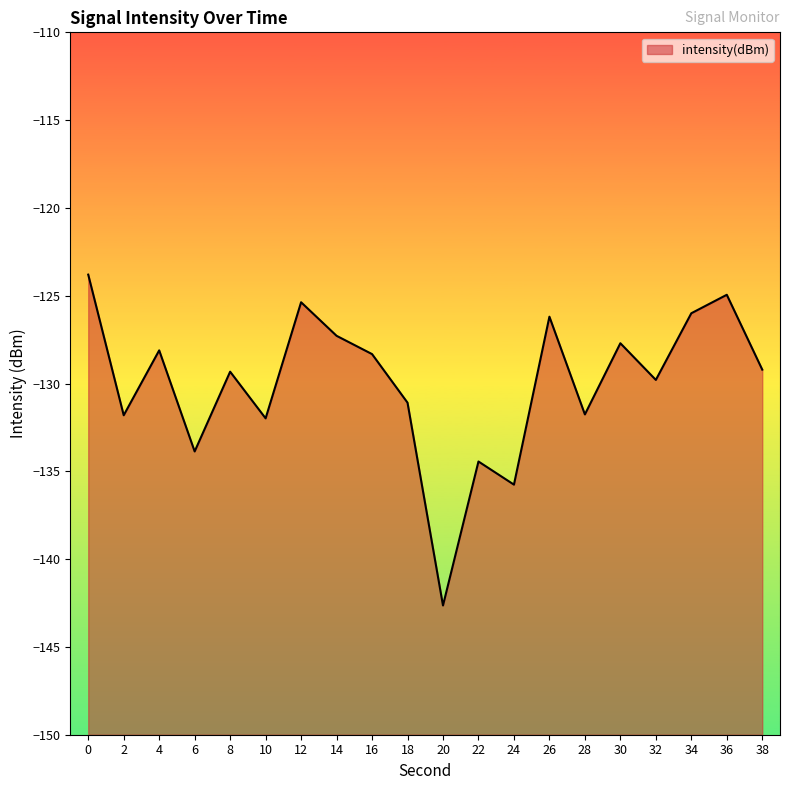

Reading left to right, extract all data points from this chart.

0=-123.8	2=-131.8	4=-128.1	6=-133.9	8=-129.3	10=-132.0	12=-125.4	14=-127.3	16=-128.3	18=-131.1	20=-142.6	22=-134.4	24=-135.8	26=-126.2	28=-131.8	30=-127.7	32=-129.8	34=-126.0	36=-124.9	38=-129.2